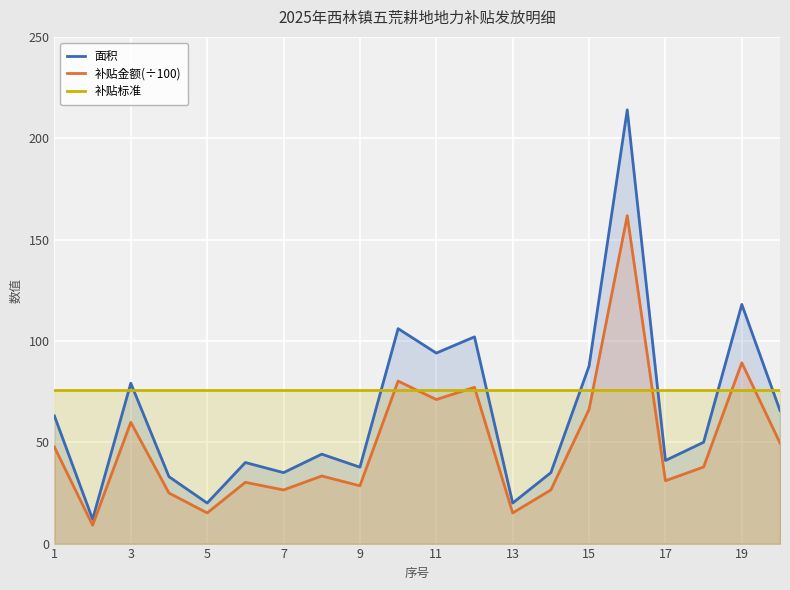

What is the maximum value shown in the chart?

214.0